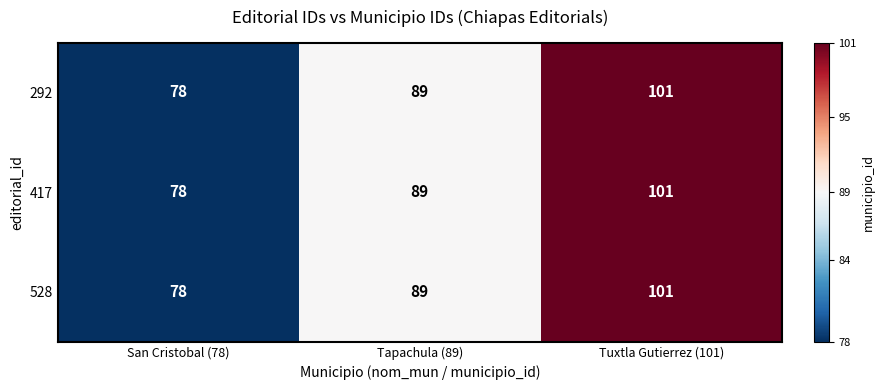

The value of 528 at San Cristobal (78) is 78. True or false?

True